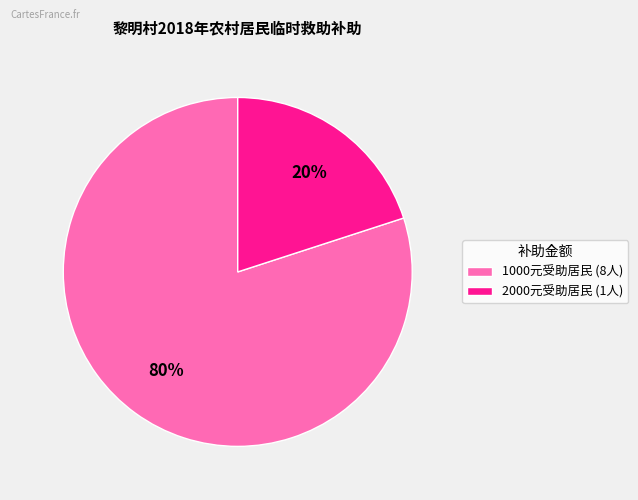

Is it true that 2000元受助居民 (1人) is 14% of the pie?

False